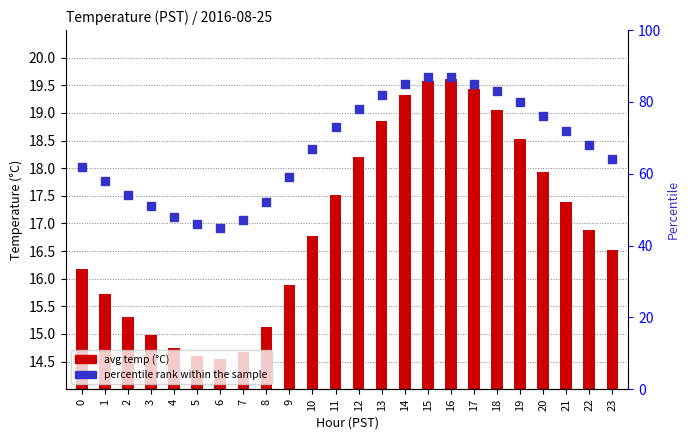

Which series contains the lowest Y value?

avg temp